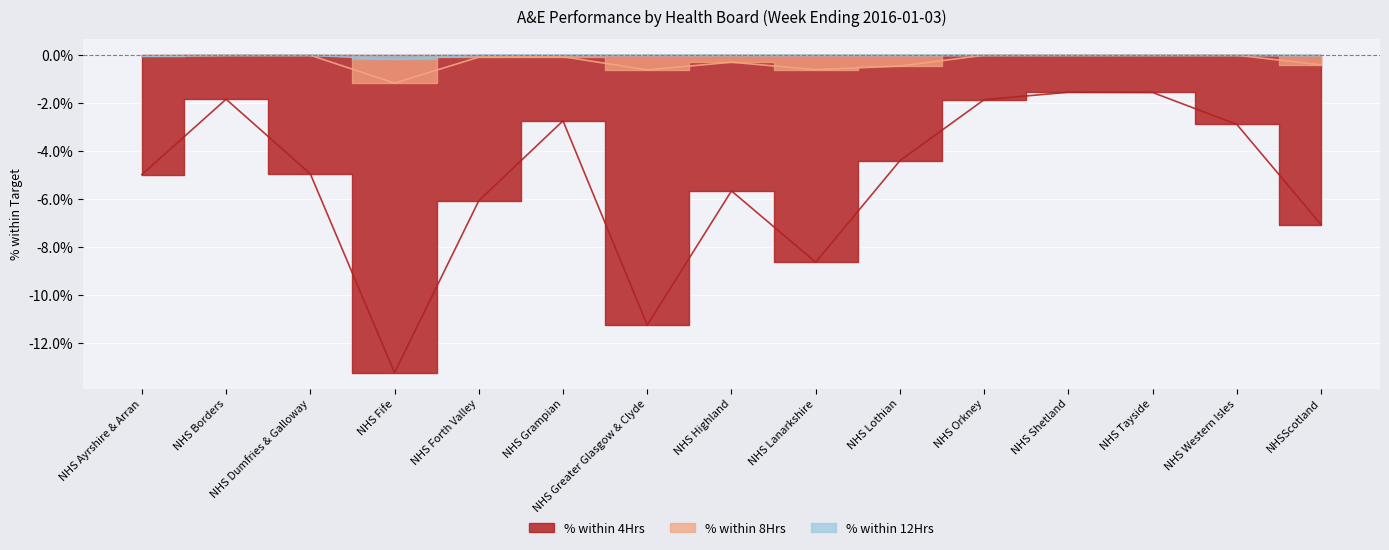

True or false: % within 4Hrs and % within 12Hrs cross at least once.

False